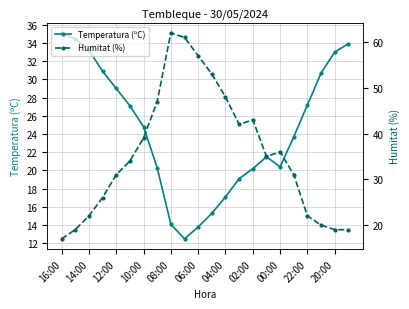

How many interior local peaks does the Temperatura (ºC) series have?

1